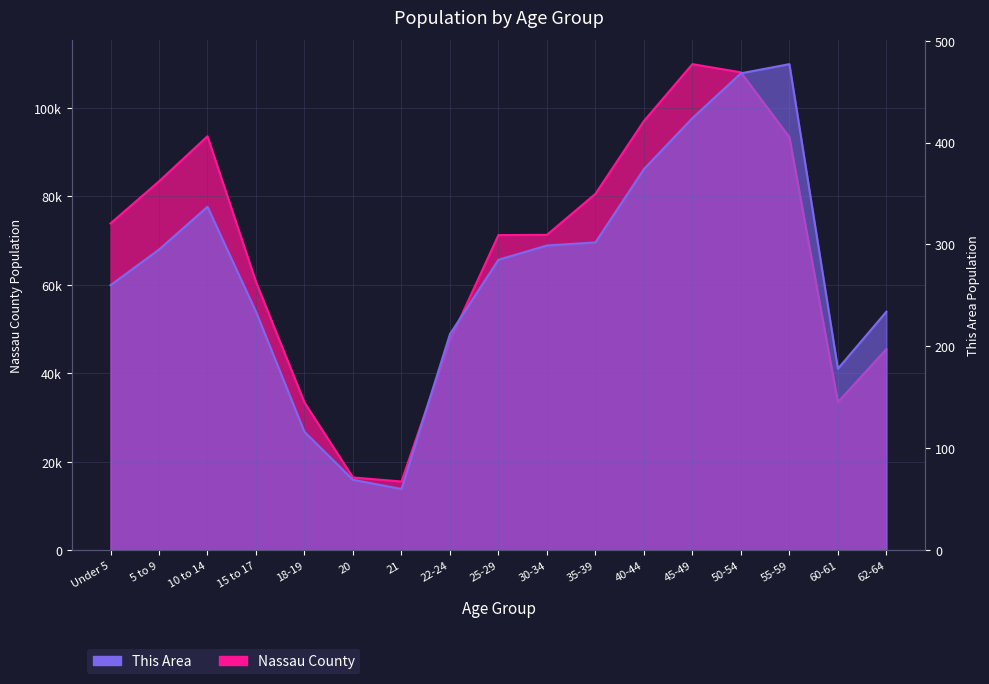

What is the sum of the This Area values at 22-24 and 10 to 14?

549